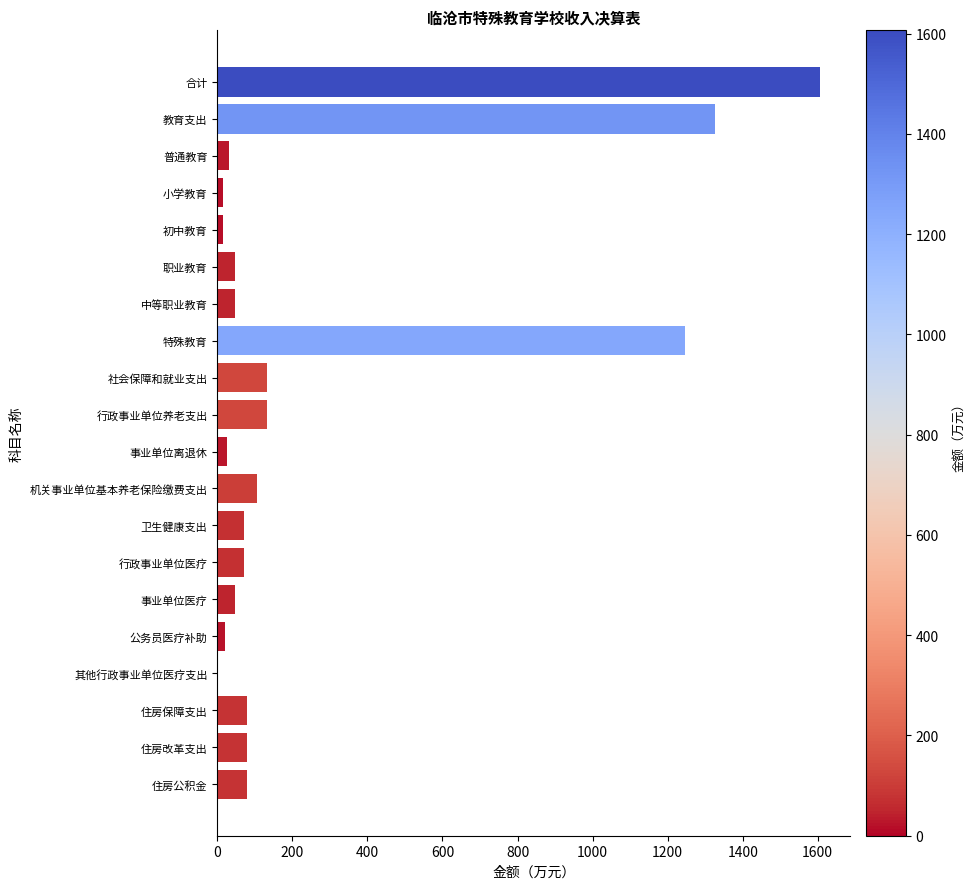

True or false: the data shows 1606.5 at 合计.

True